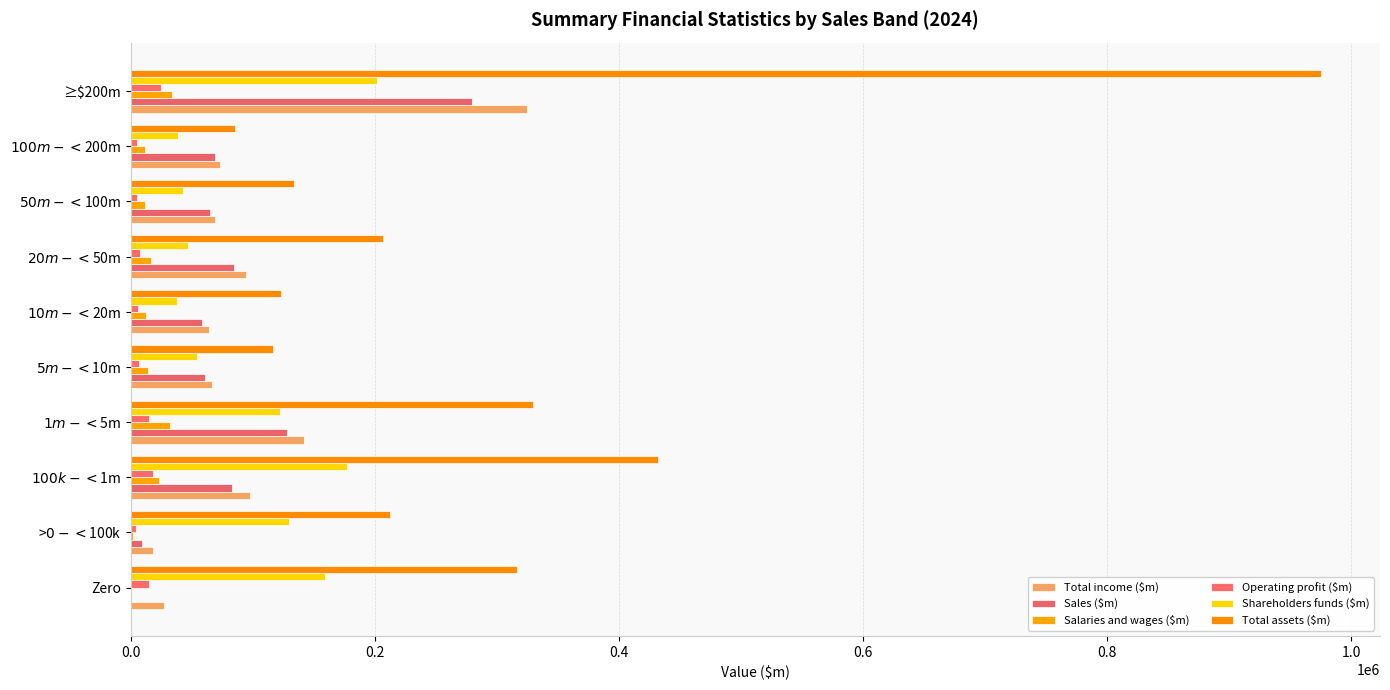

Reading left to right, what are all the values shown in this chart?

Total income ($m): 27555	17981	98211	142430	66330	63931	94855	69461	73642	325196
Sales ($m): 0	9230	83425	127775	61275	58666	84336	65104	69215	279600
Salaries and wages ($m): 286	1896	23466	32097	13851	12413	16305	11897	11453	33952
Operating profit ($m): 14894	4685	18528	15164	6524	6105	7429	5199	4966	24680
Shareholders funds ($m): 159436	129629	177172	122421	54234	37882	47112	42935	38837	201921
Total assets ($m): 316990	212186	431865	329929	116714	123281	206590	133878	85412	974963